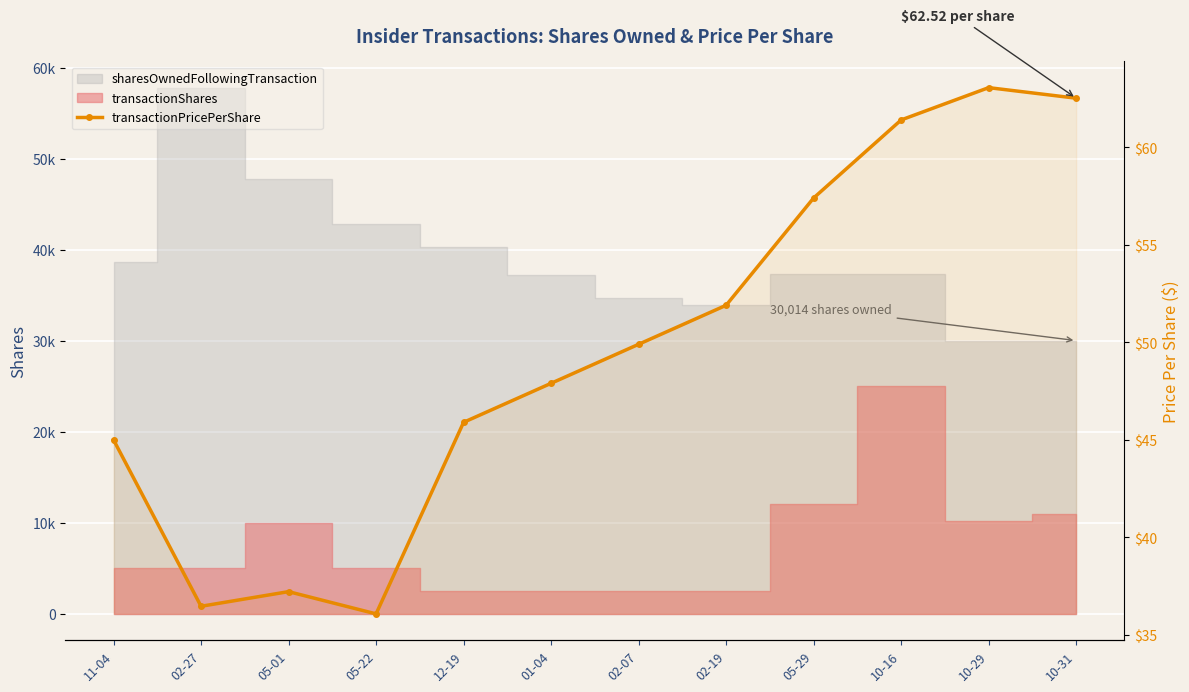

What is the maximum value shown in the chart?

63.1